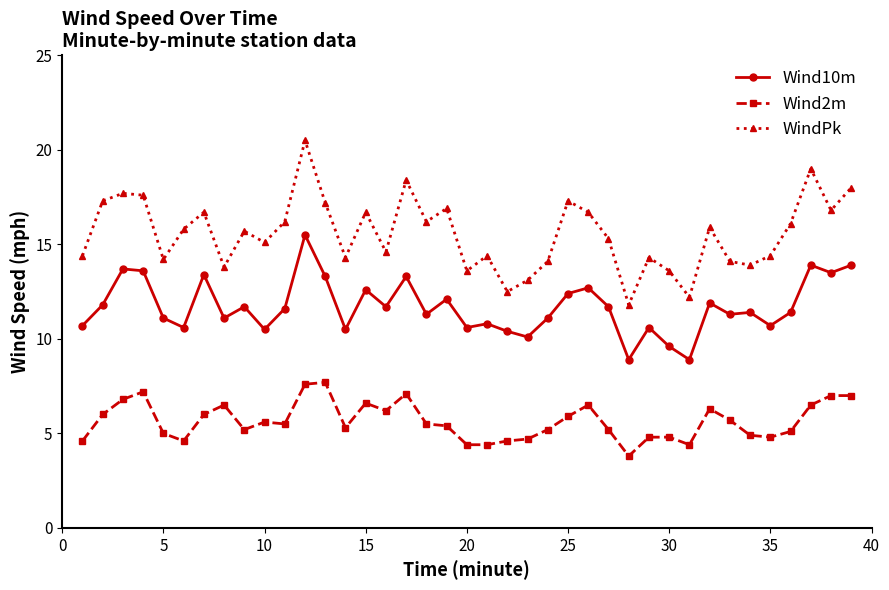

Rank the series by their average value, from lowest to highest.

Wind2m, Wind10m, WindPk